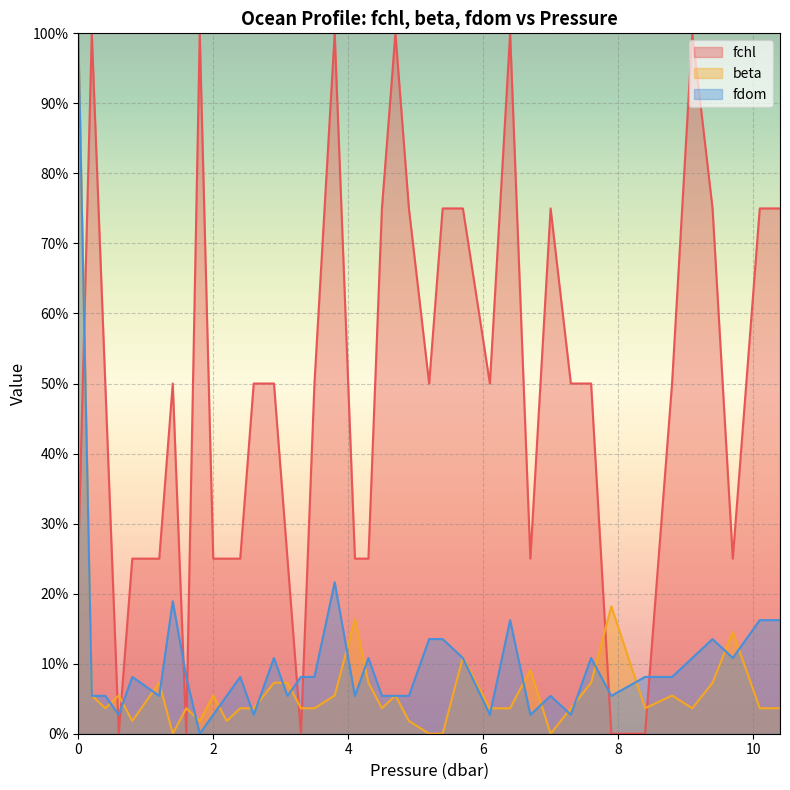

After their last crossing, which series has the higher values: fchl or beta?

fchl